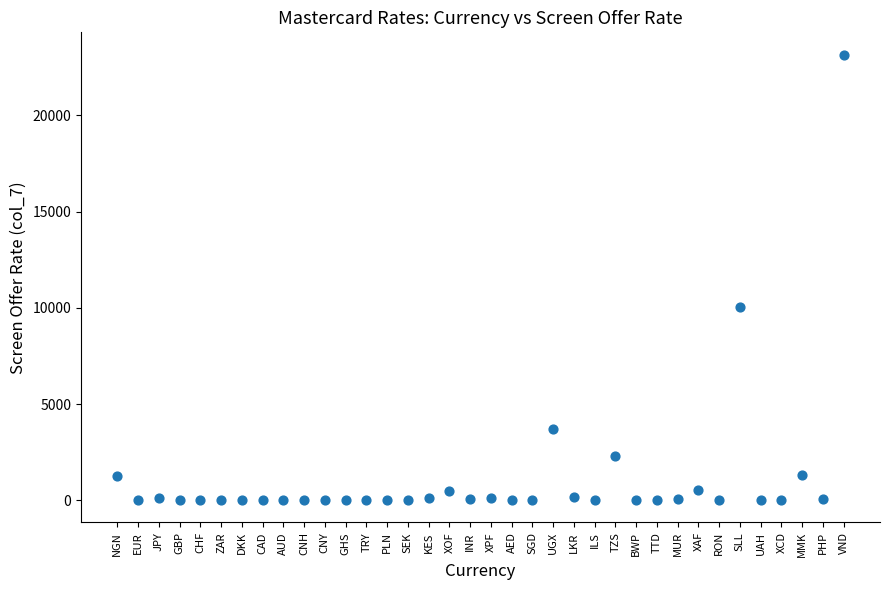

What Y value in the scatter plot is closest to 11580?

10040.5